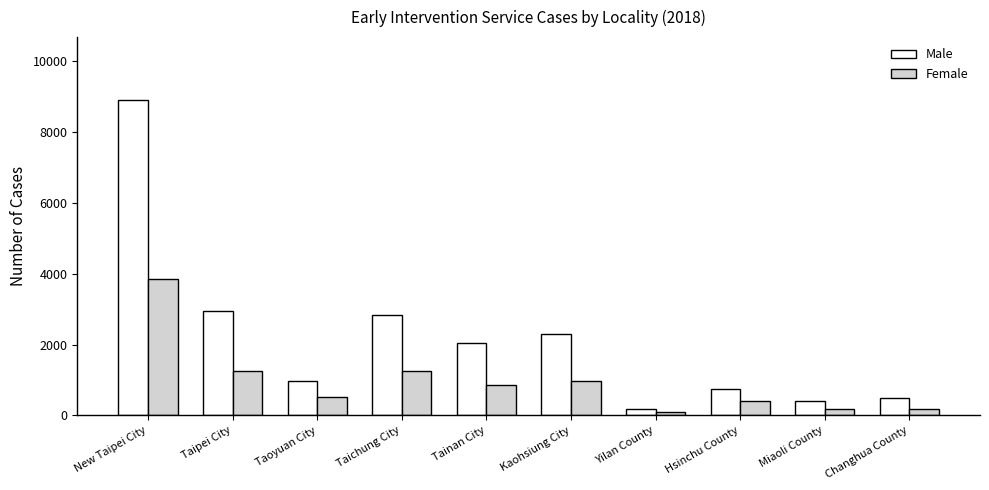

What is the average value of the Female series?

958